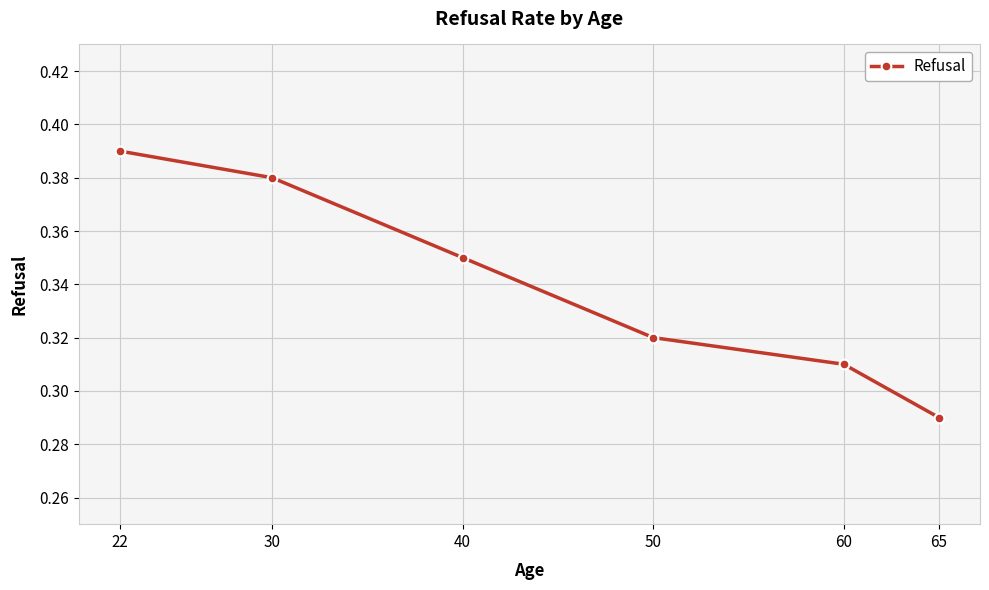

True or false: the data shows 0.5 at 50.

False